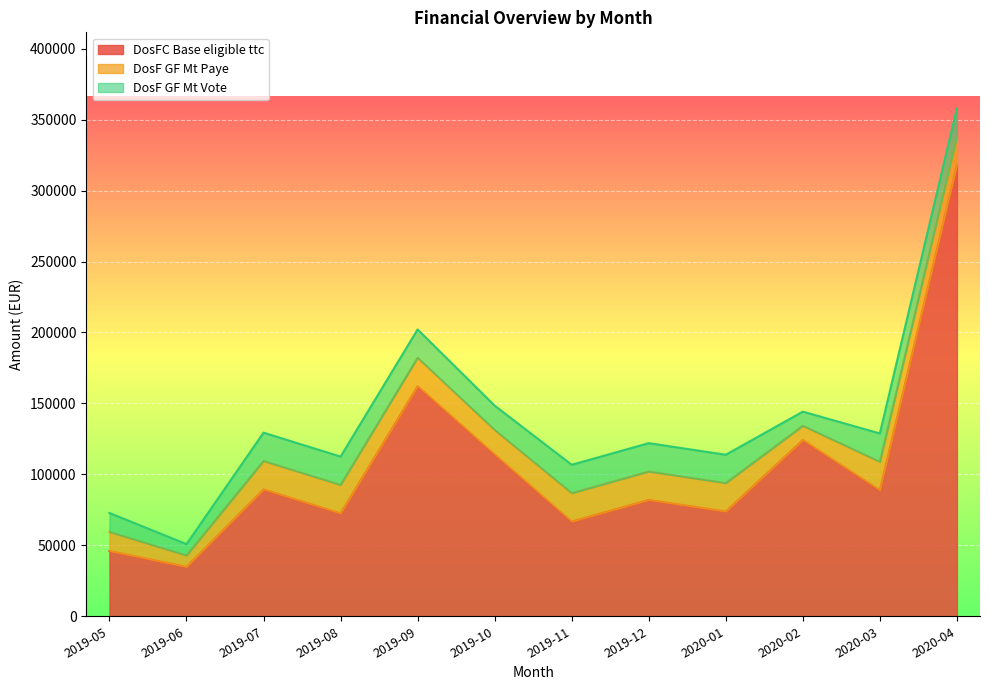

At 2019-11, list the series in order from smallest to largest.

DosF GF Mt Paye, DosF GF Mt Vote, DosFC Base eligible ttc